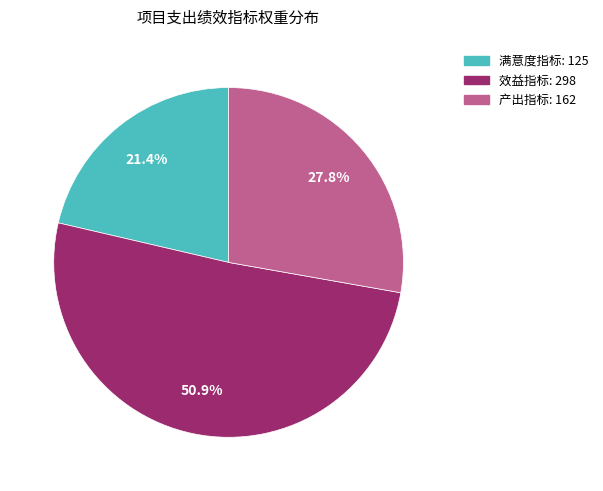

Count the number of slices in the pie.

3